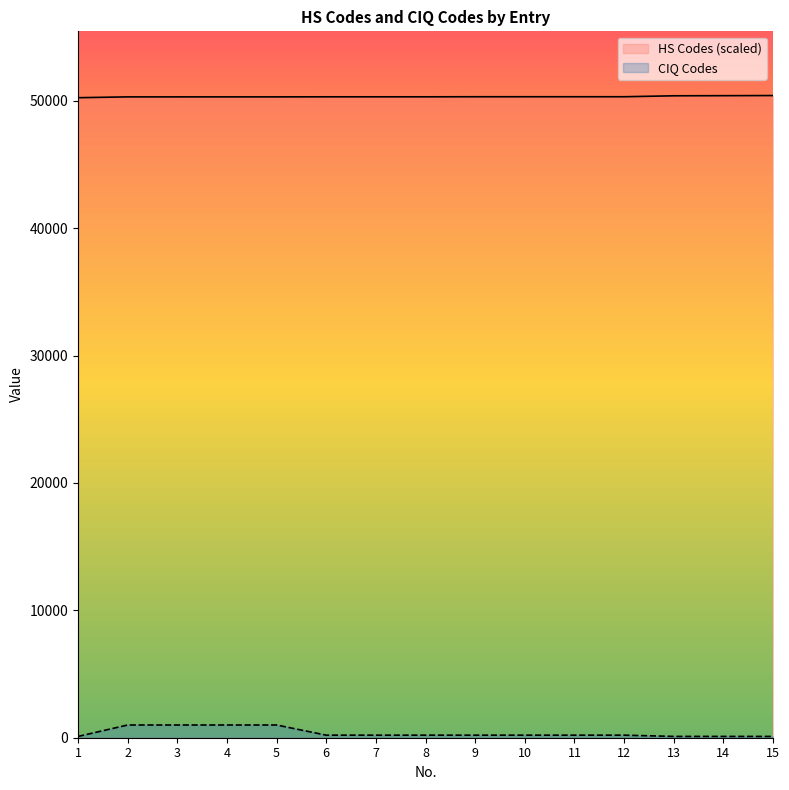

Which series changed the most between 1 and 12?

CIQ Codes